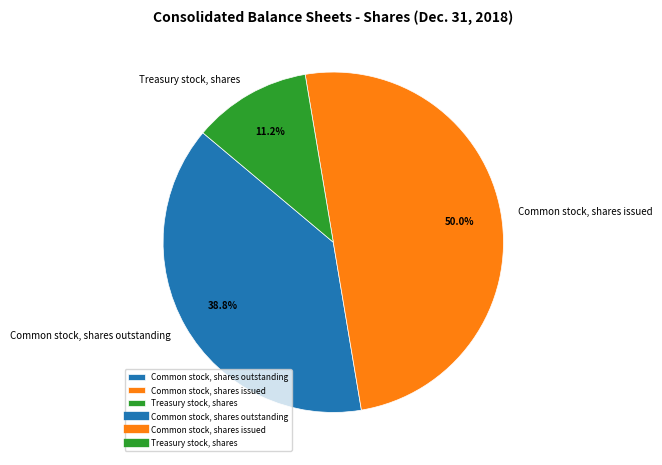

Is Common stock, shares outstanding the majority of the pie?

No